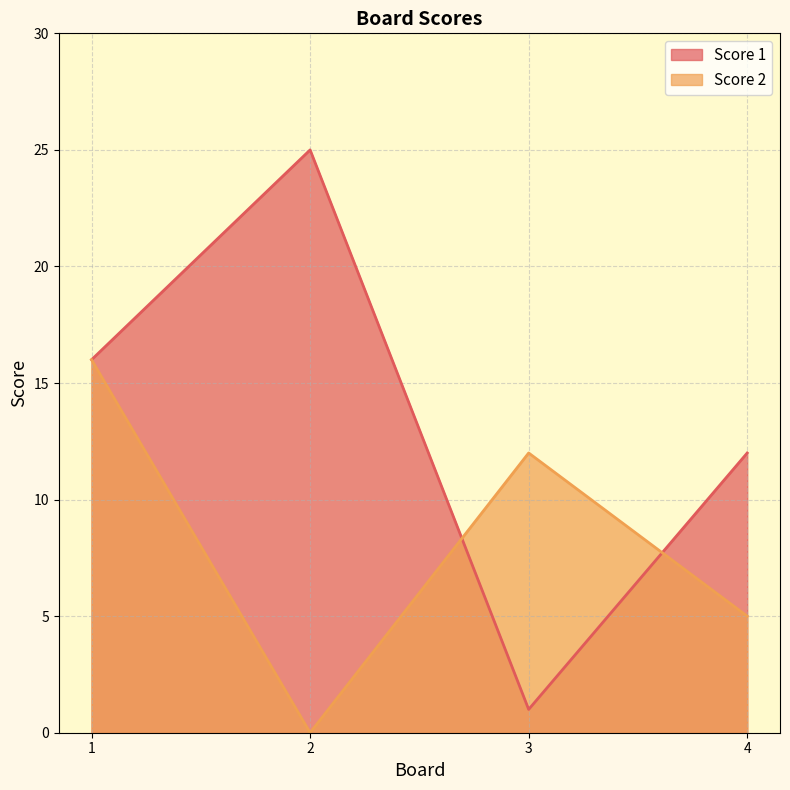

What is the total value across all series at 4?

17